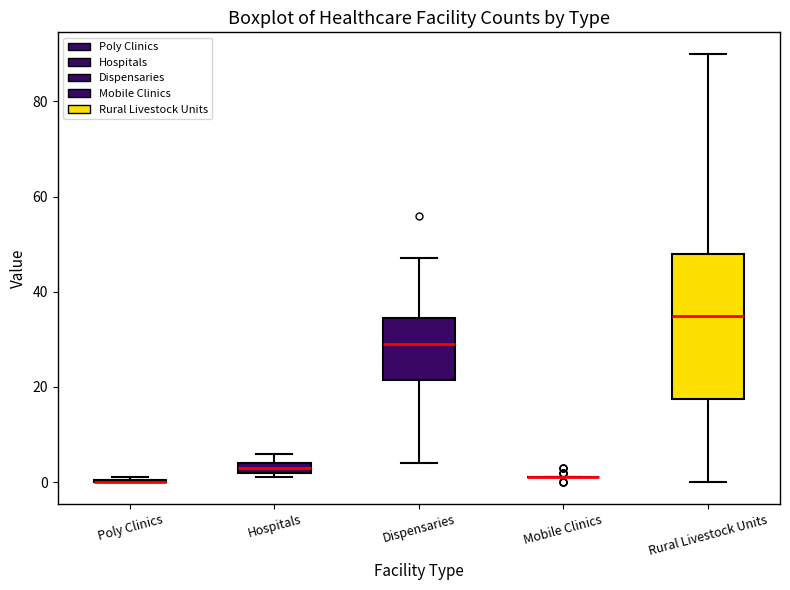

Which box is the tallest, from its lower edge to its upper edge?

Rural Livestock Units